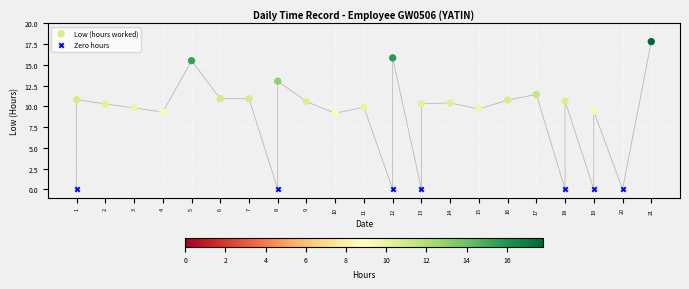

Which series contains the highest Y value?

Low (hours worked)